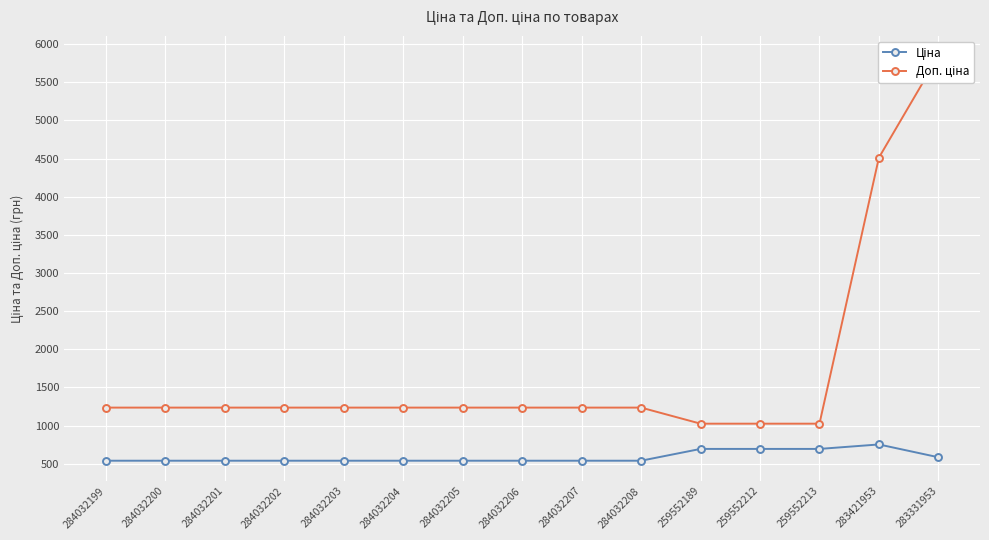

Where does the Доп. ціна series first go above 1235?

284032199